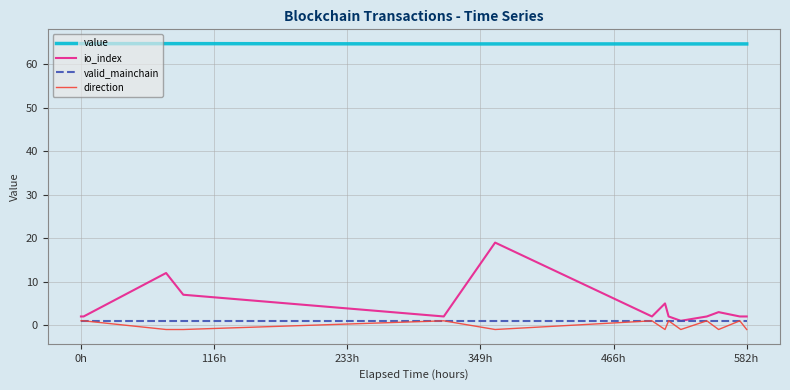

Which series has the widest spread of values?

io_index